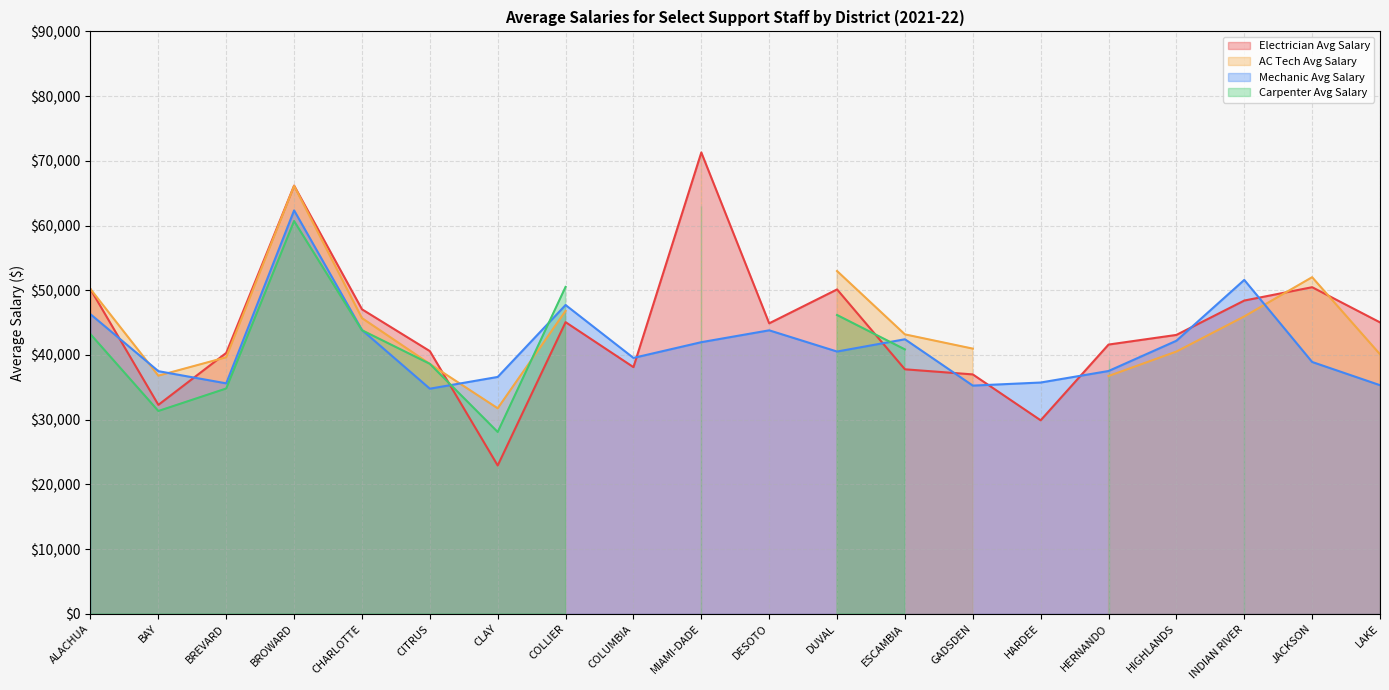

Which series has the largest total across all categories?

Electrician Avg Salary